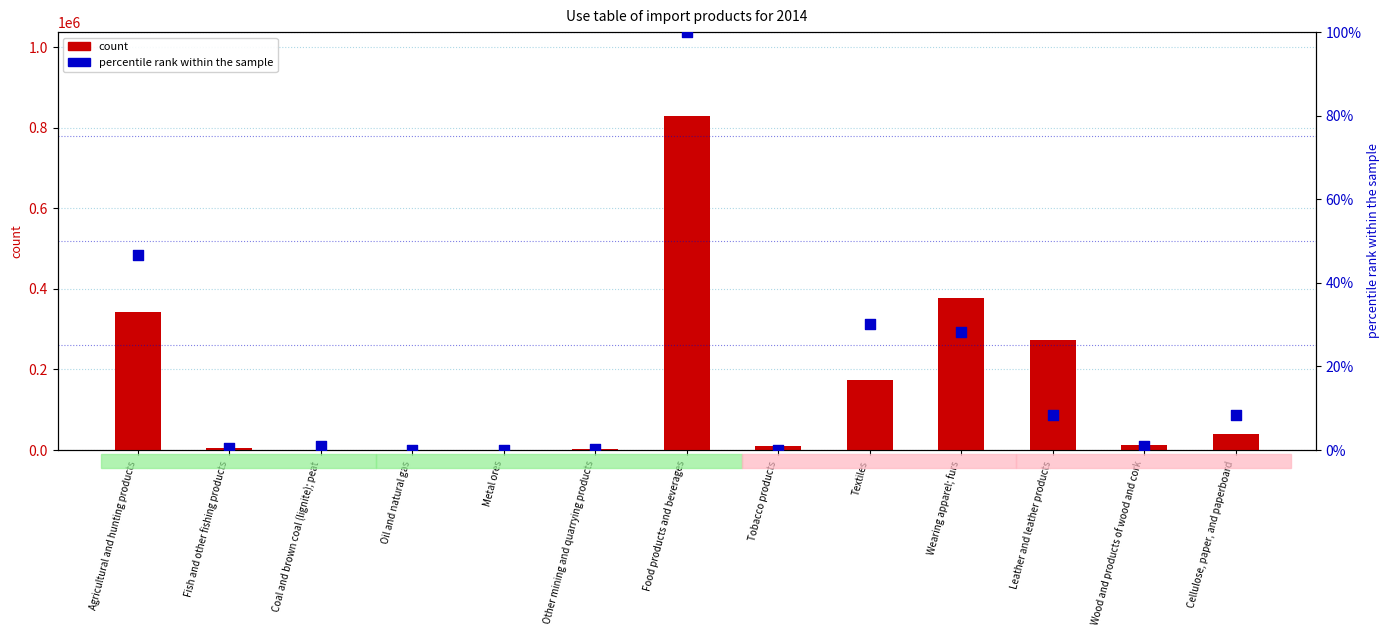

At how many categories does at least one series exceed 50017?

5